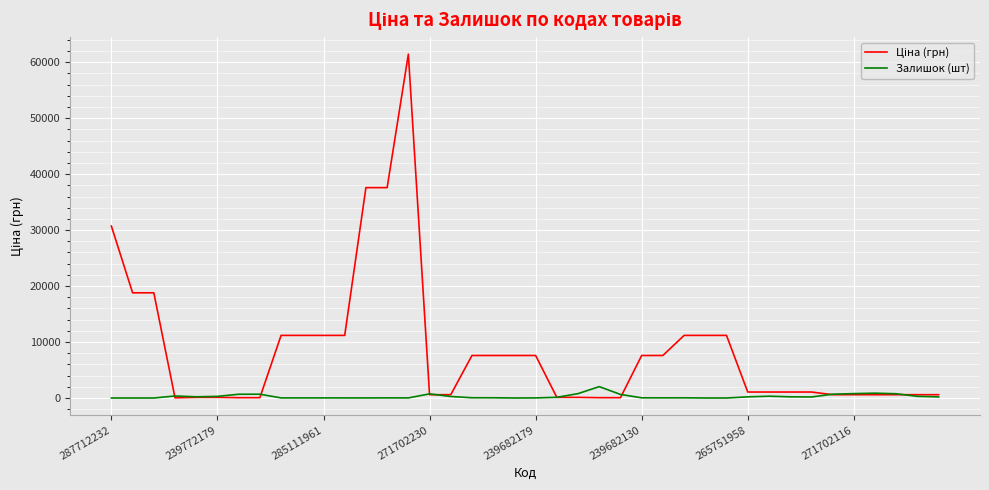

What is the maximum value shown in the chart?

61434.3